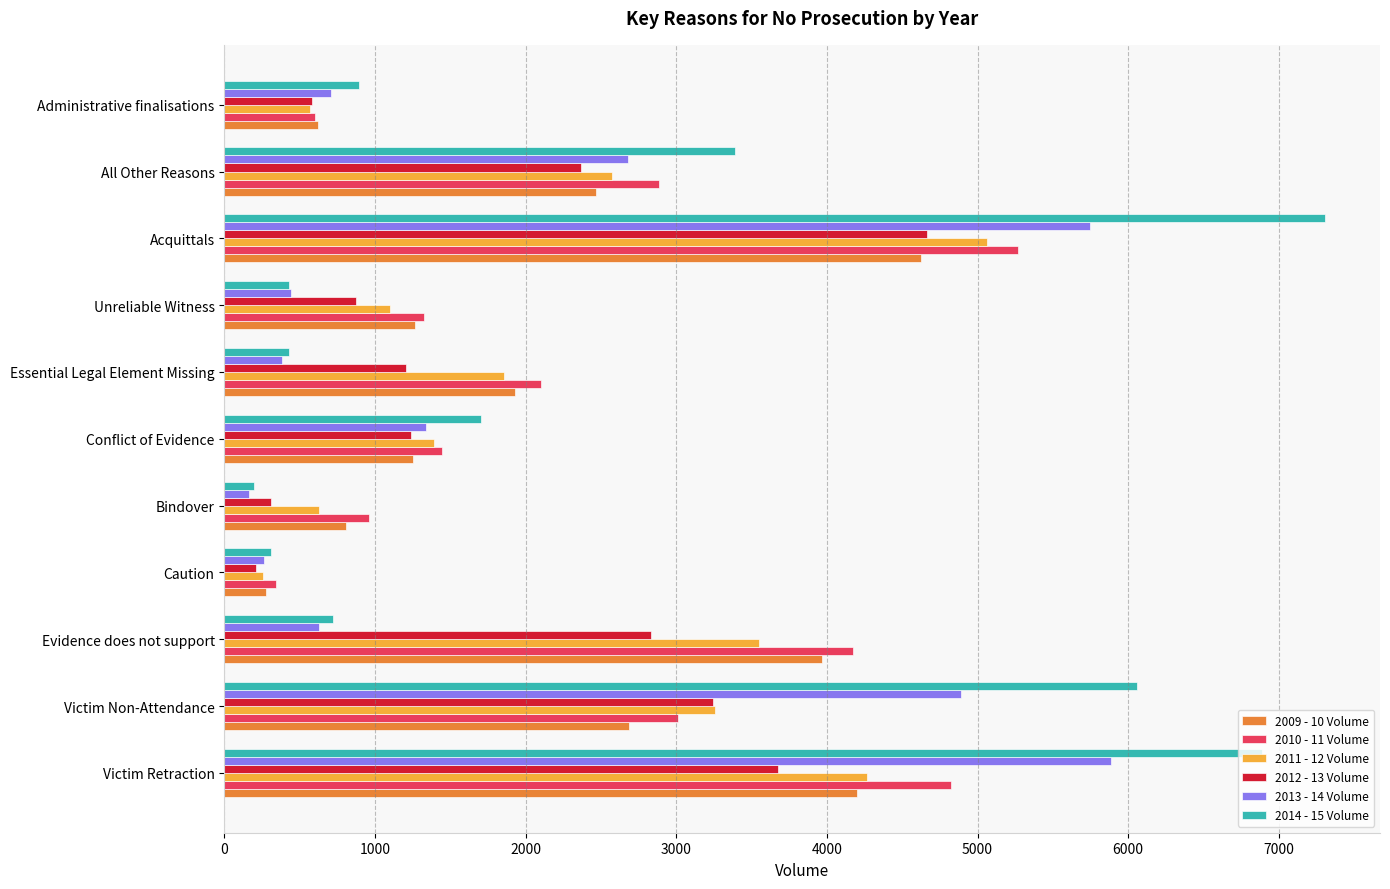

Which series has the largest range (max minus min)?

2014 - 15 Volume